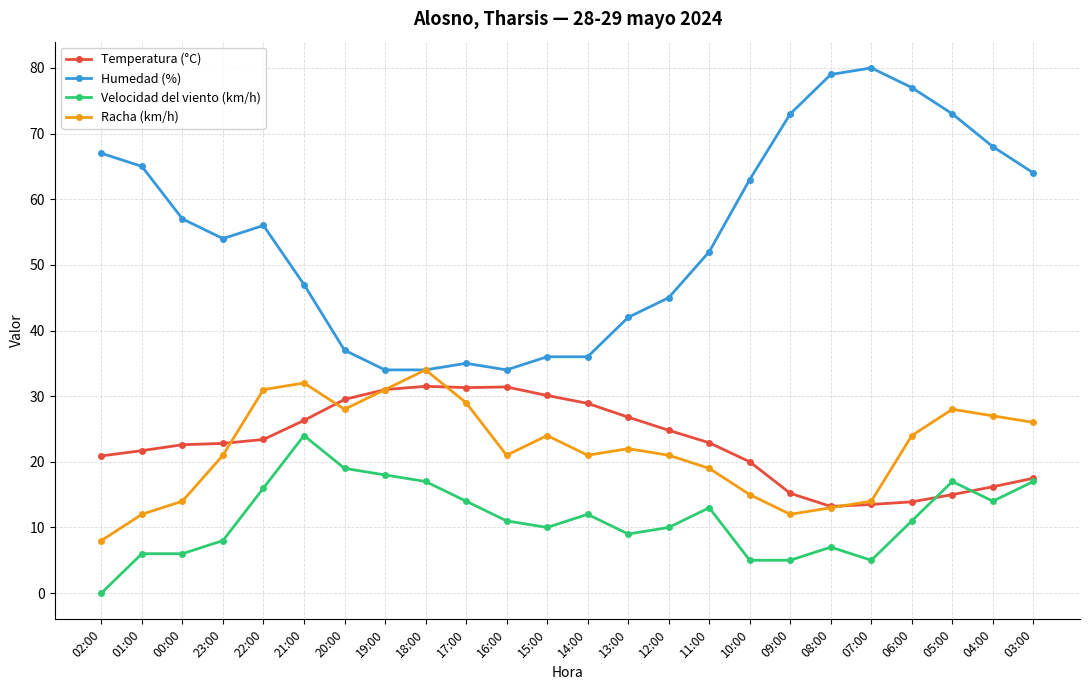

What is the value of the Humedad (%) point at the 13th from the left?

36.0